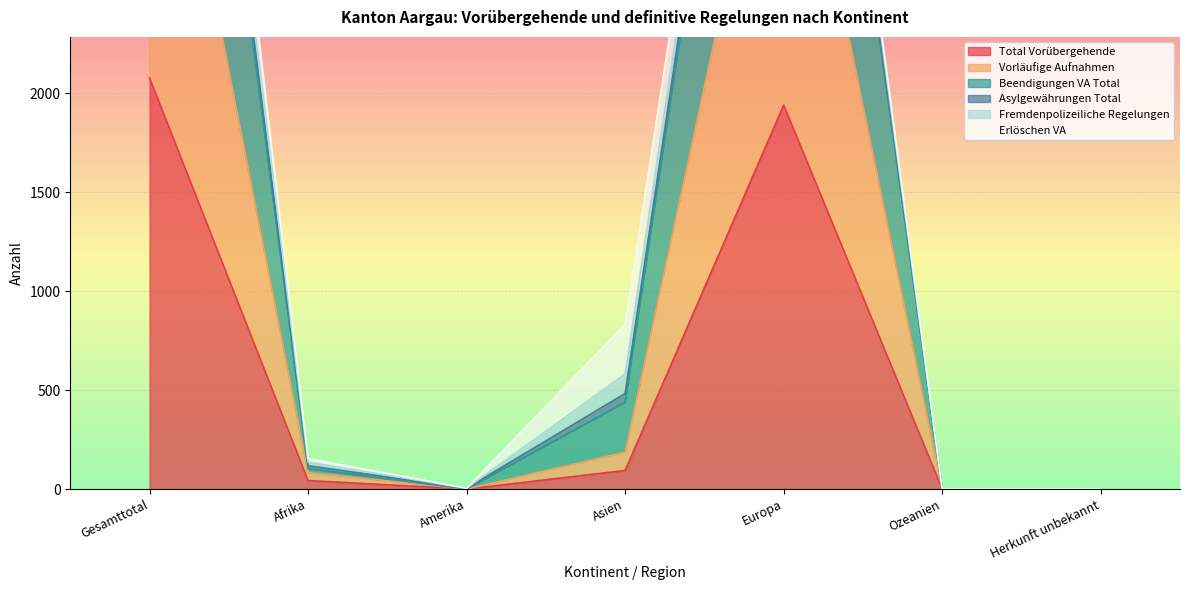

How many values in the Total Vorübergehende series exceed 43?

3